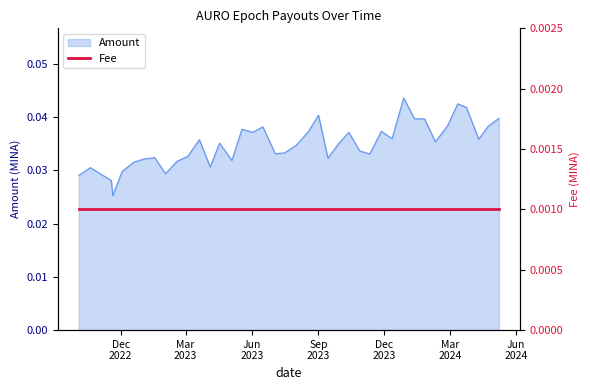

How many lines are shown in the chart?

1